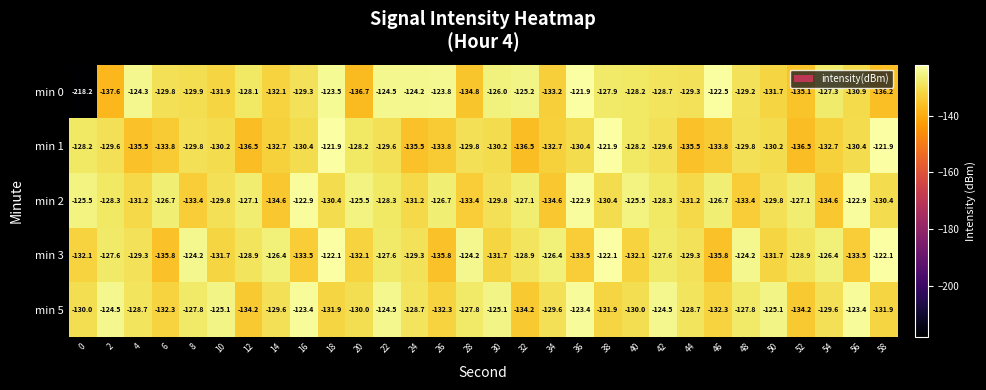

What value does the min 5 series have at 10?

-125.1